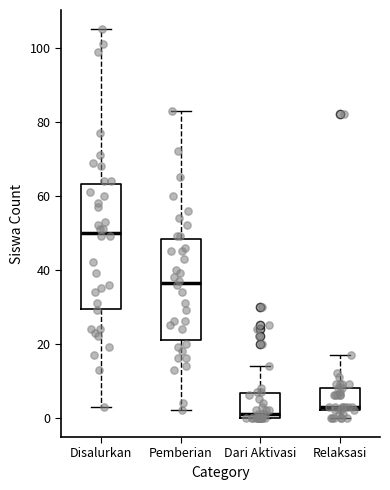

Where does the median line of the box for Disalurkan sit on the y-axis? The values are not printed on the chart, so give them approximately, as read against the axis.

50